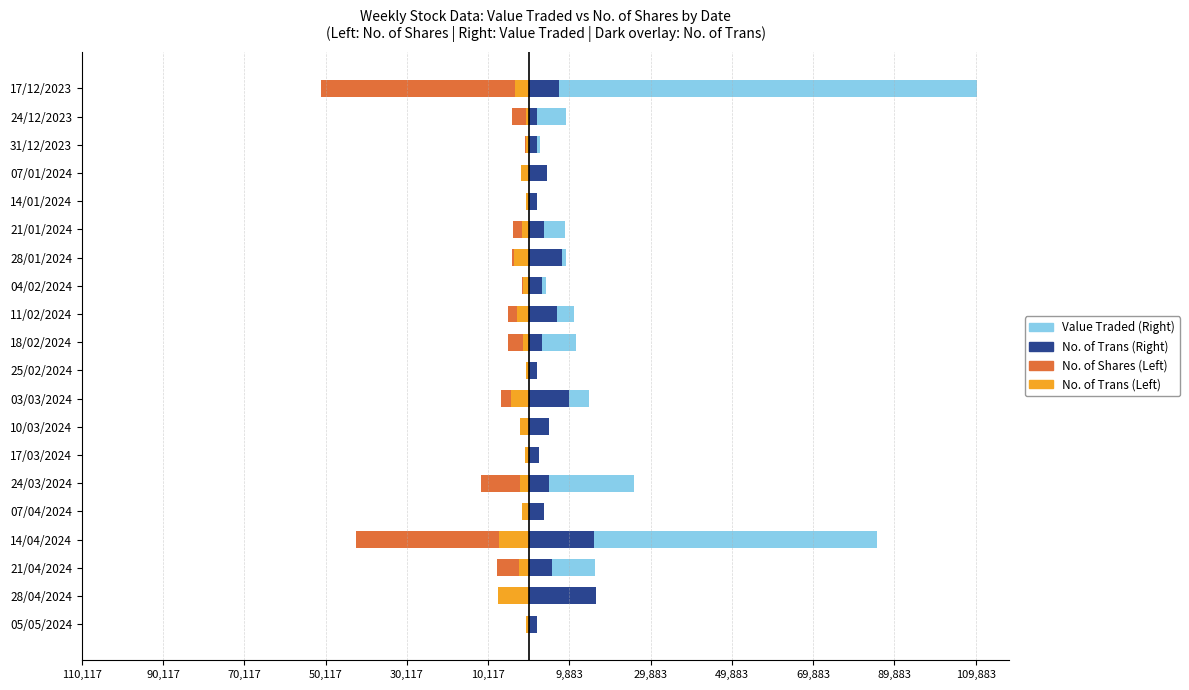

Is the value of No. of Trans (Right) at 14/01/2024 greater than the value of No. of Trans (Left) at 28/01/2024?

Yes